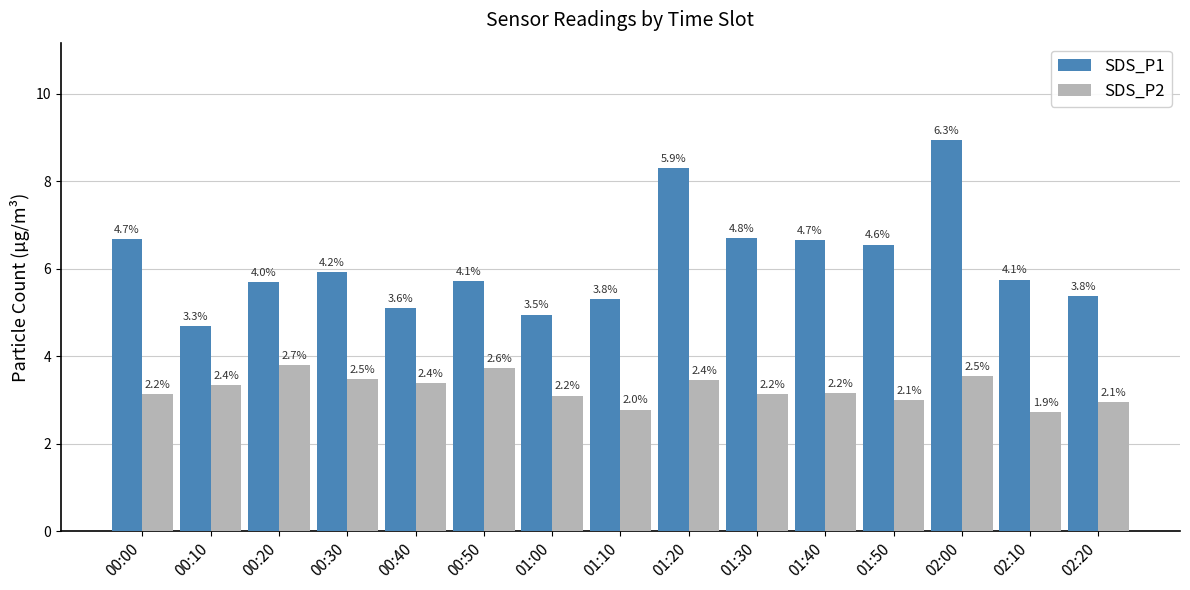

At 01:20, list the series in order from smallest to largest.

SDS_P2, SDS_P1